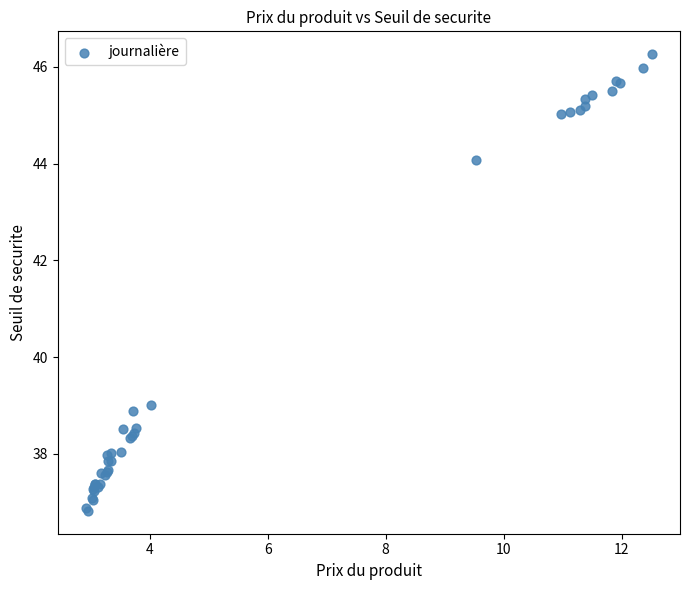

What Y value in the scatter plot is closest to 41?

39.0